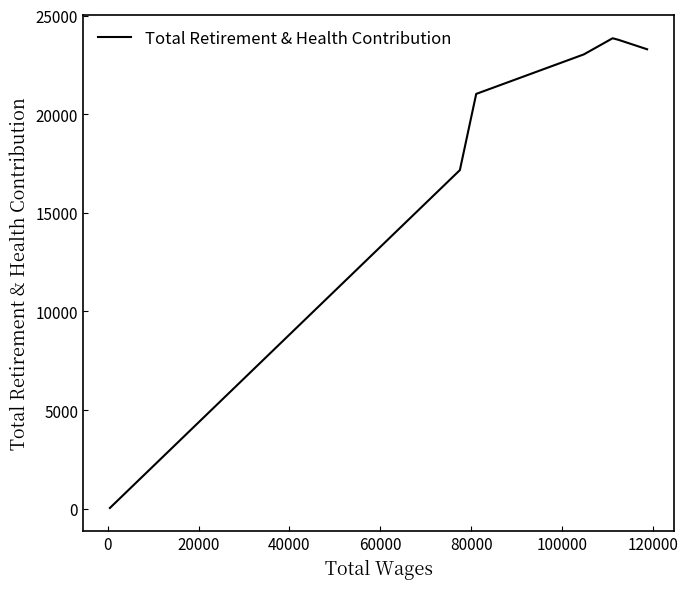

How many interior local peaks (higher than both neighbors) does the data have?

1